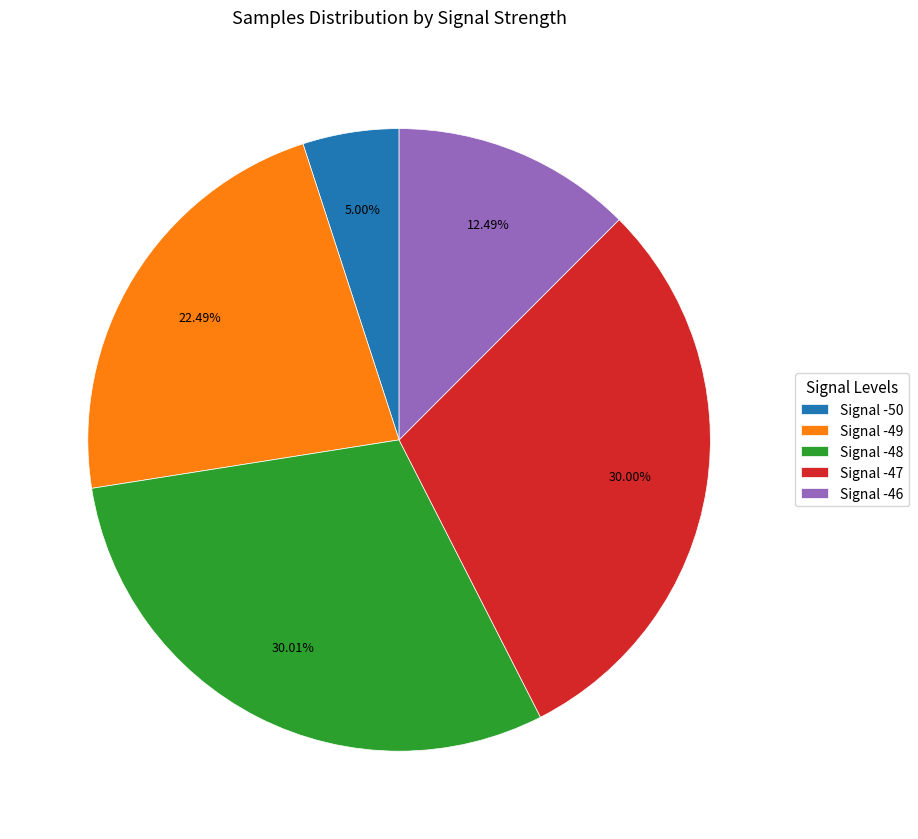

What is the ratio of the value at Signal -49 to the value at Signal -46?

1.8